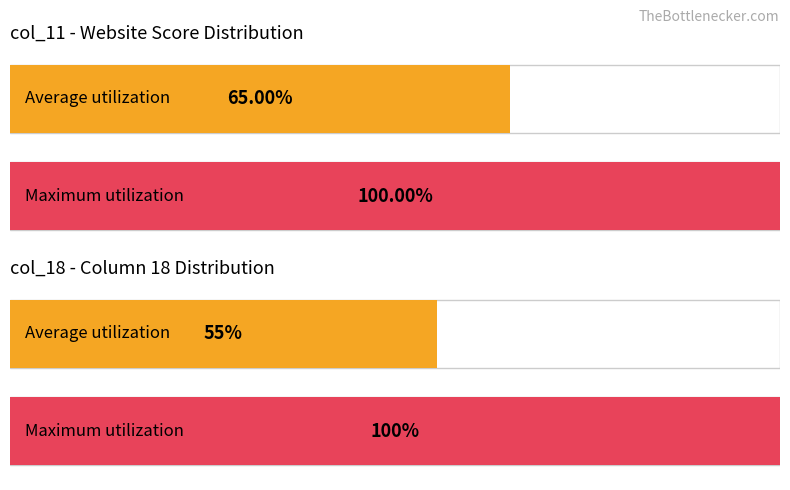

Is it true that col_11 equals 8 at 212?

False